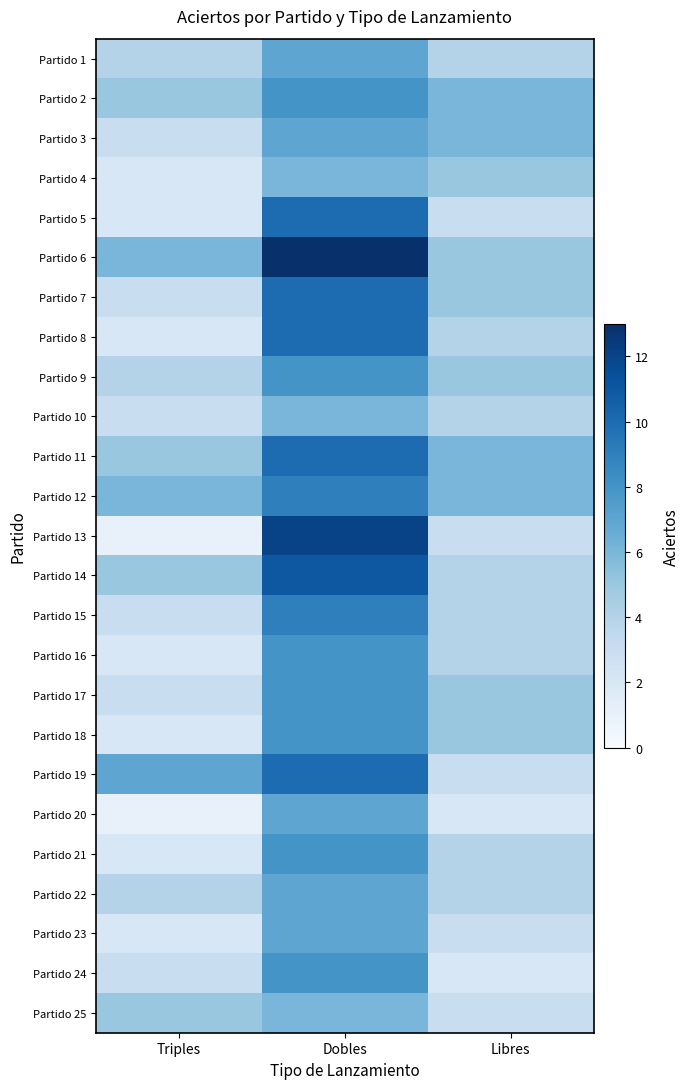

How many data points does each series have?

3